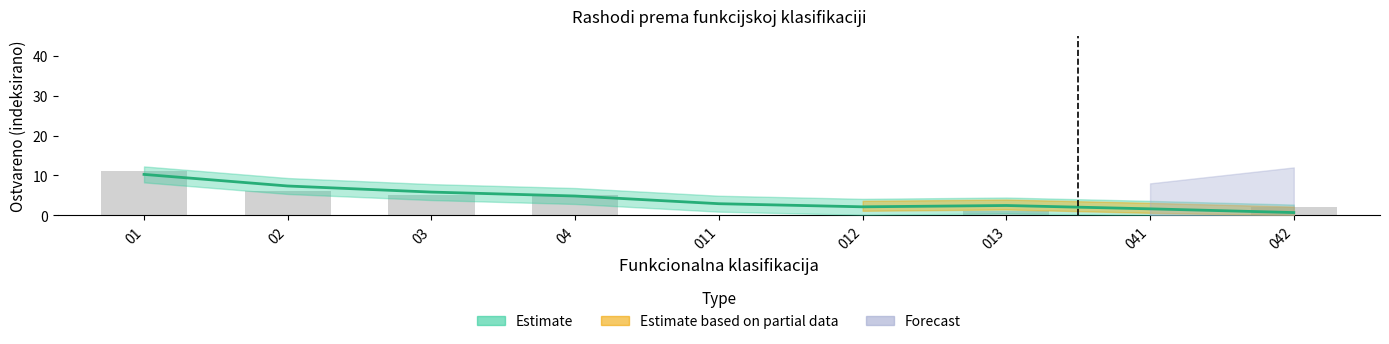

How many bars are there in total?

9